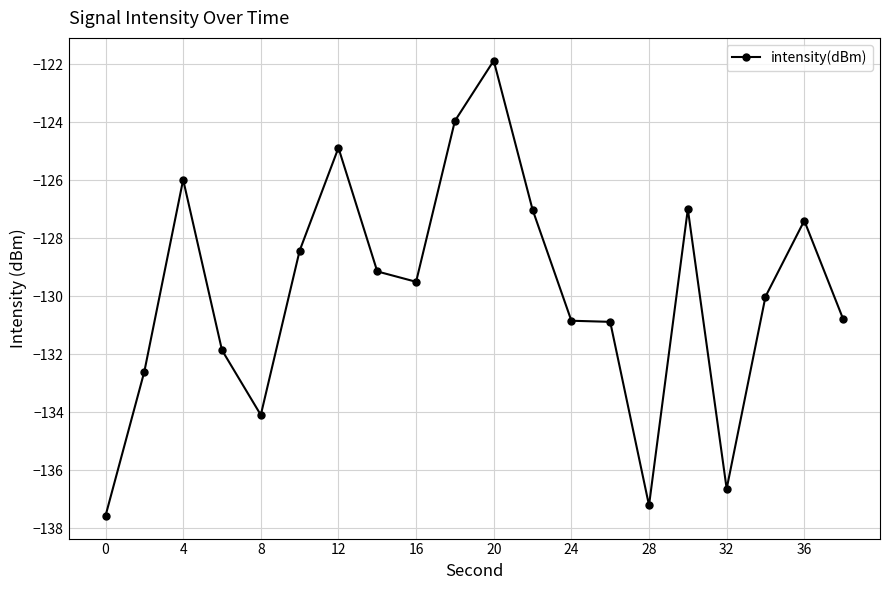

What is the smallest value displayed?

-137.6